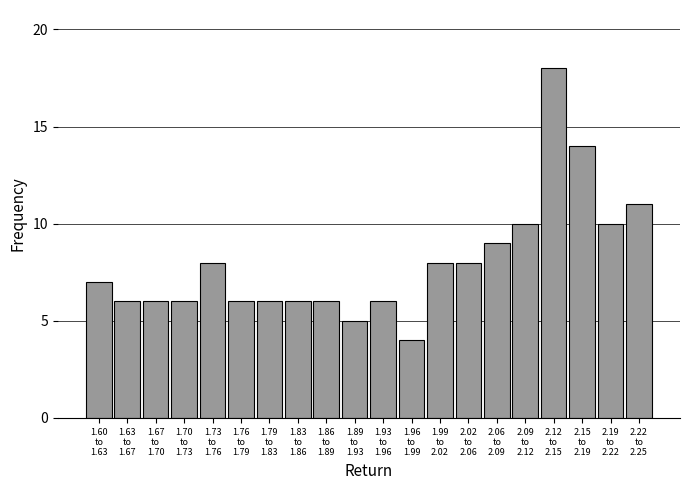

Reading right to left, what are all the values shown in this chart?

11	10	14	18	10	9	8	8	4	6	5	6	6	6	6	8	6	6	6	7